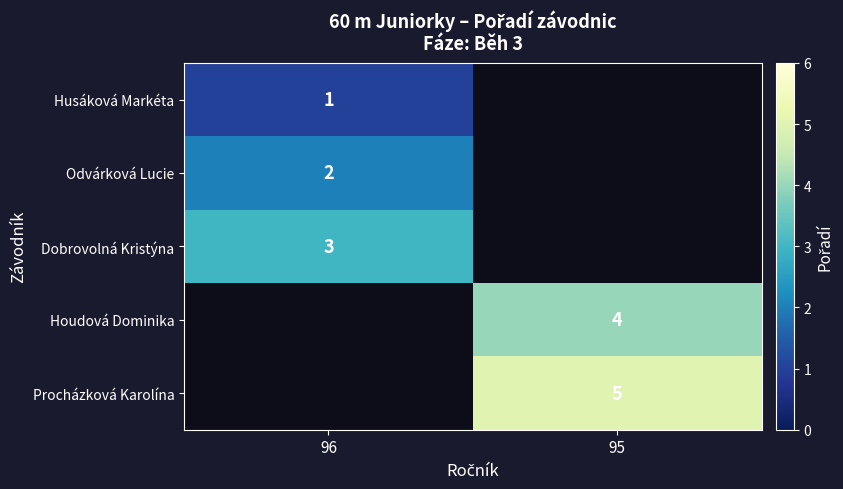

Is it true that Odvárková Lucie equals 2 at 96?

True